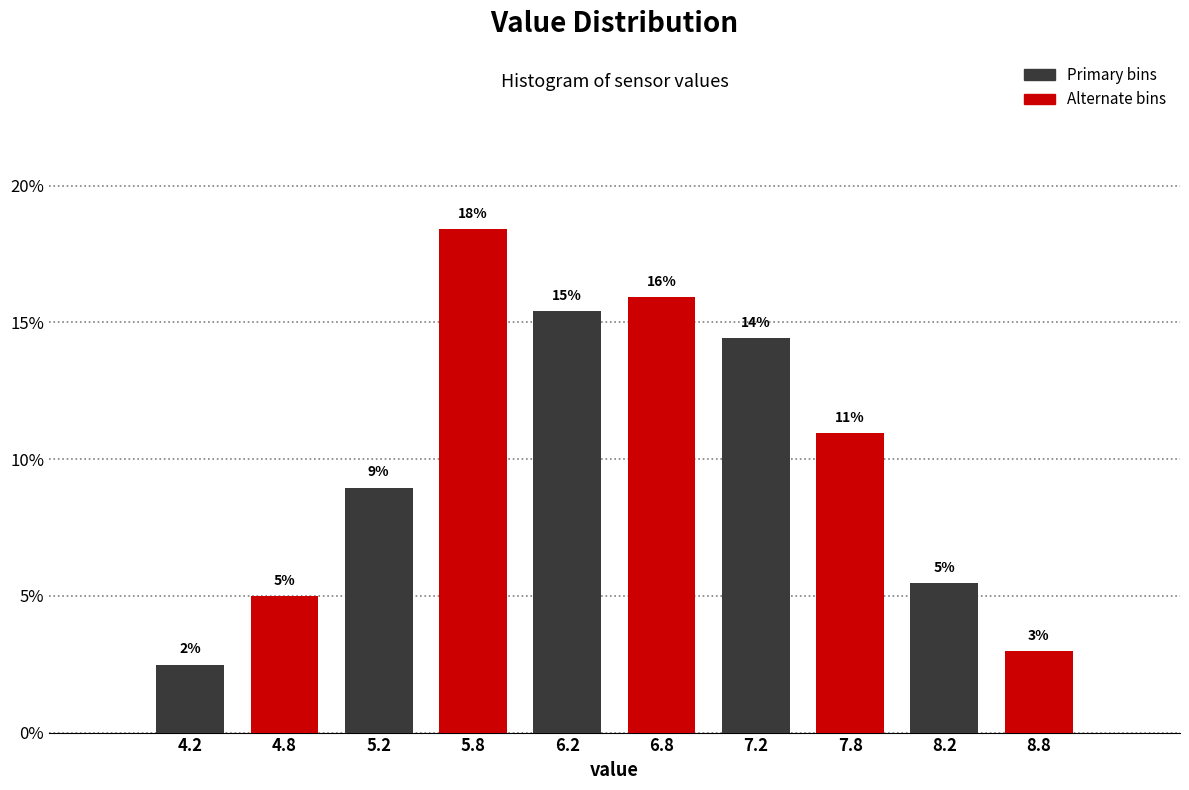

At which category is the sum across all series the highest?

6.2